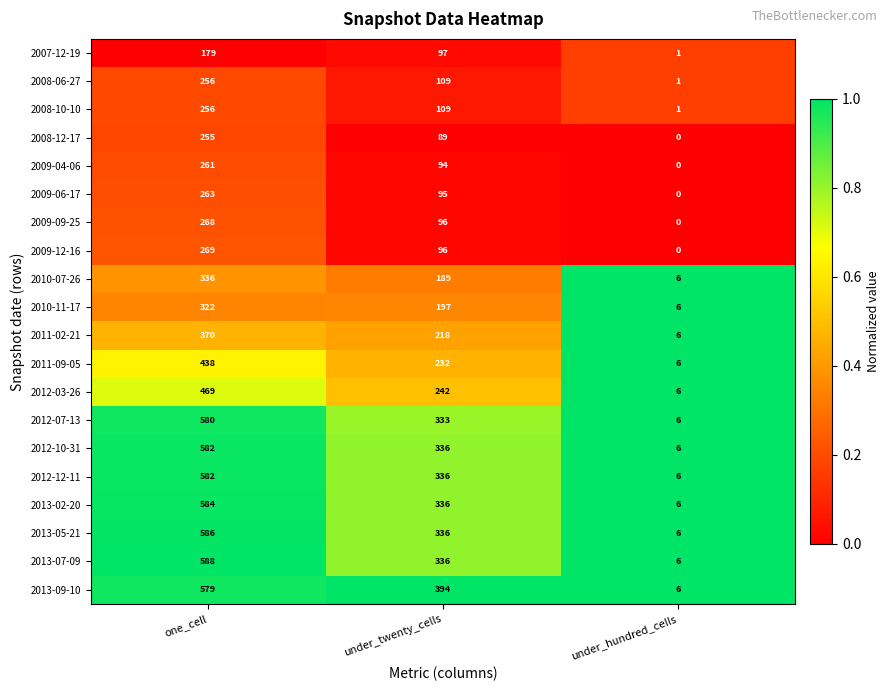

True or false: 2009-06-17 has a value of 95 at under_twenty_cells.

True